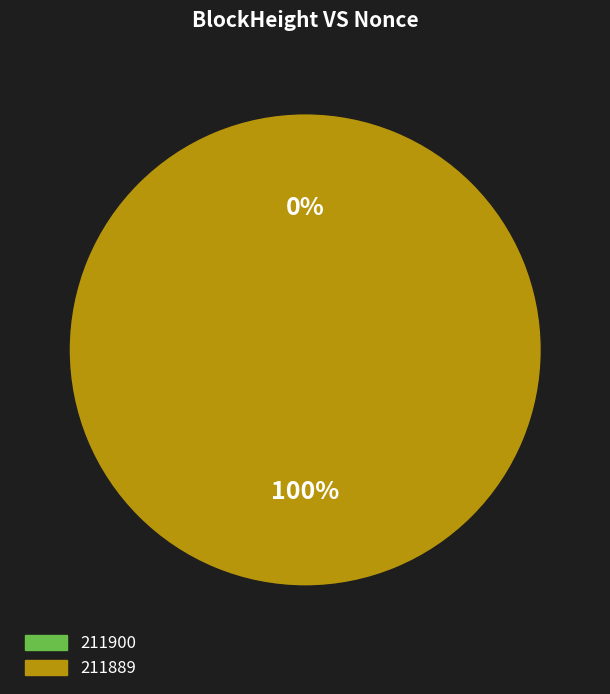

How many slices are in this pie chart?

2